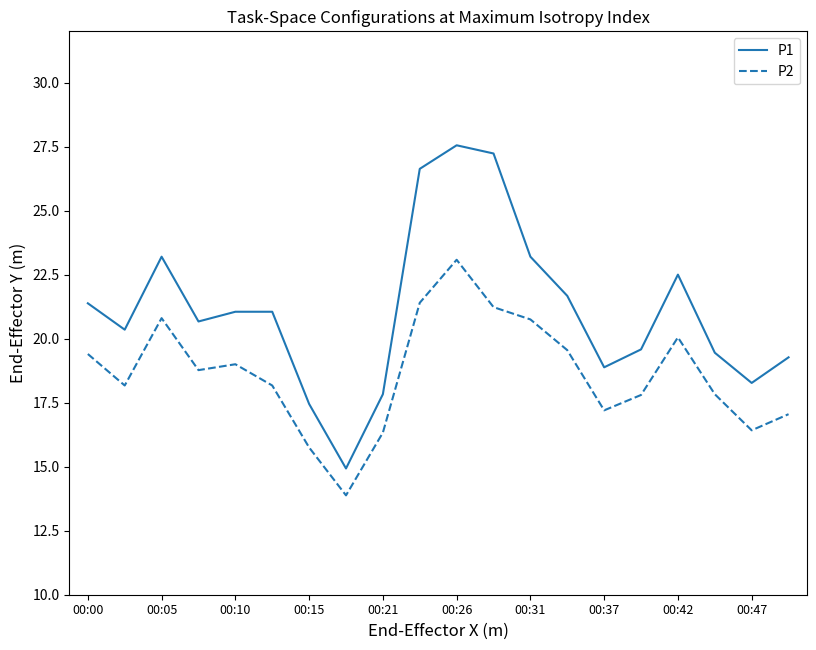

True or false: P2 and P1 intersect in this chart.

False